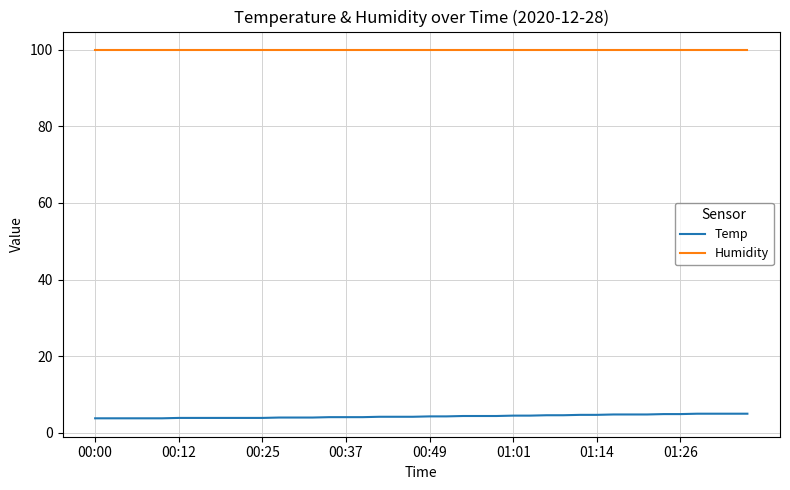

Which series has the largest total across all categories?

Humidity